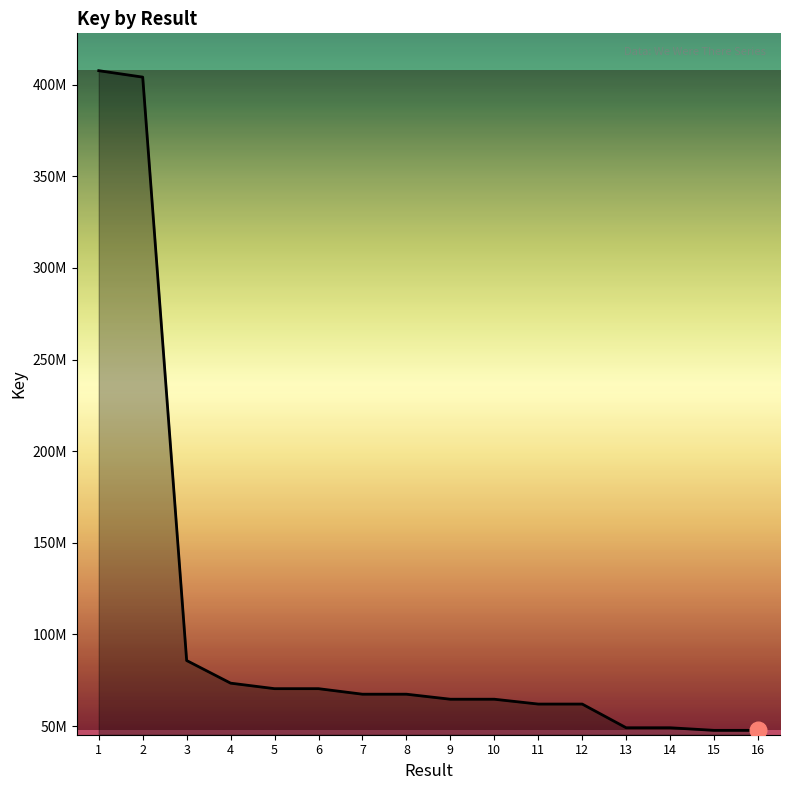

Is this an area chart (filled region under the line)?

Yes